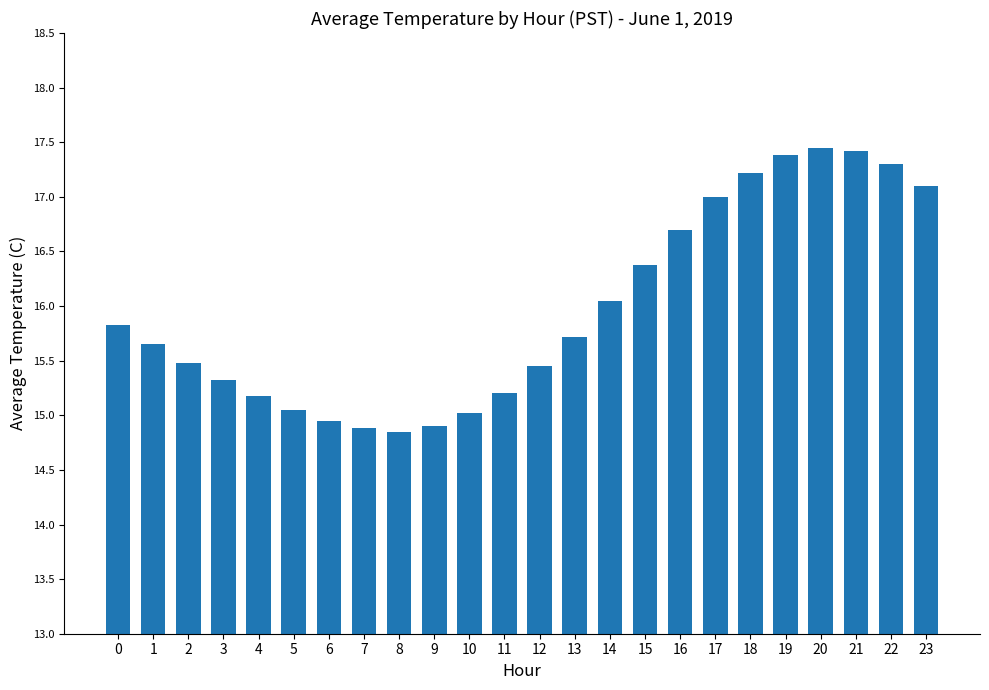

True or false: the data shows 14.9 at 7.

True